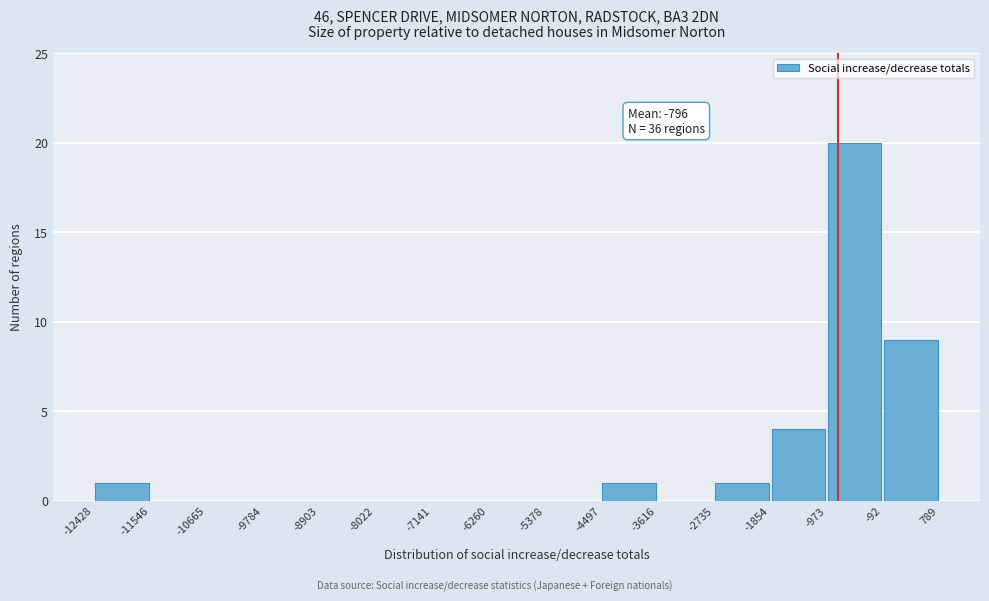

Which range on the x-axis has the tallest bar?

-973 to -92